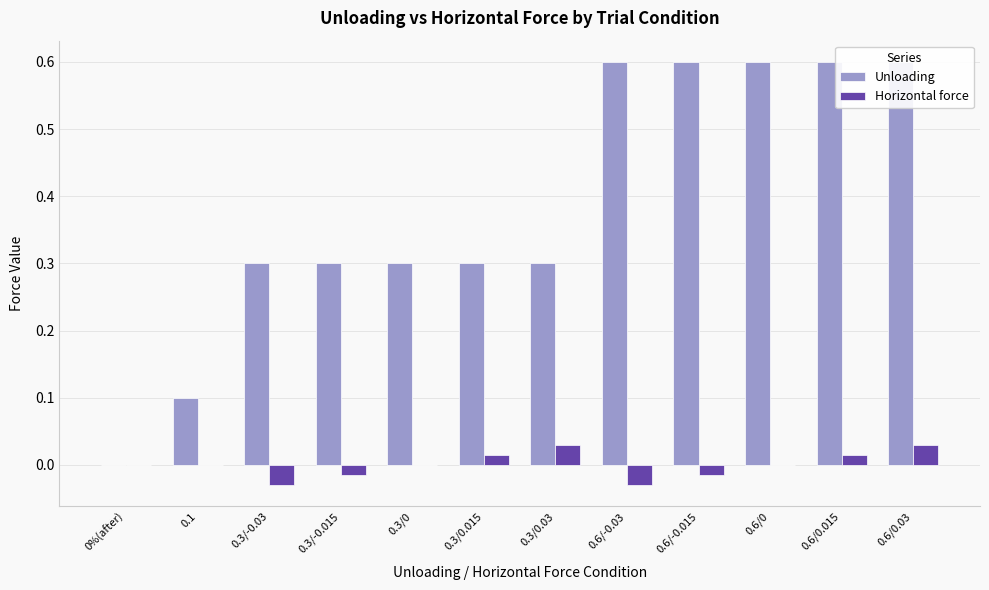

Which category has the lowest value across all series?

0.3/-0.03